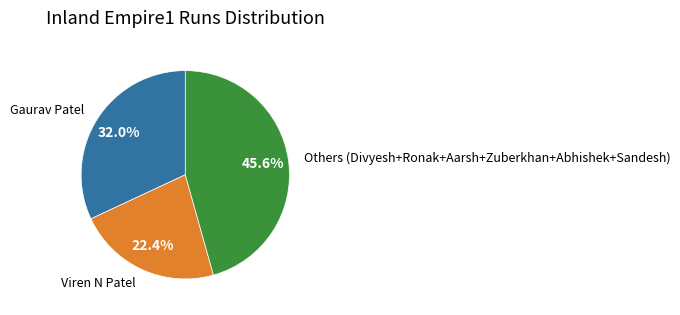

Is there any slice that represents more than half of the pie?

No